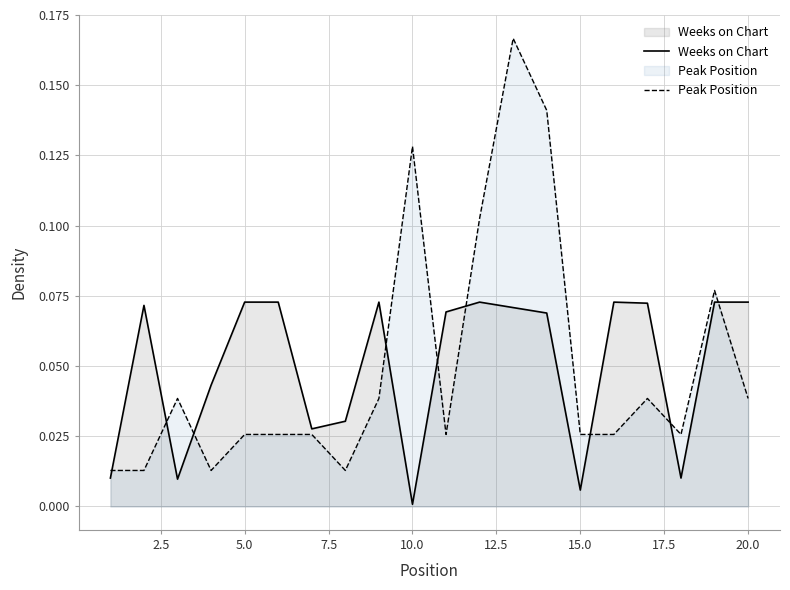

Reading right to left, list all the values displayed in this chart.

Weeks on Chart: 0.1	0.1	0.0	0.1	0.1	0.0	0.1	0.1	0.1	0.1	0.0	0.1	0.0	0.0	0.1	0.1	0.0	0.0	0.1	0.0
Peak Position: 0.0	0.1	0.0	0.0	0.0	0.0	0.1	0.2	0.1	0.0	0.1	0.0	0.0	0.0	0.0	0.0	0.0	0.0	0.0	0.0